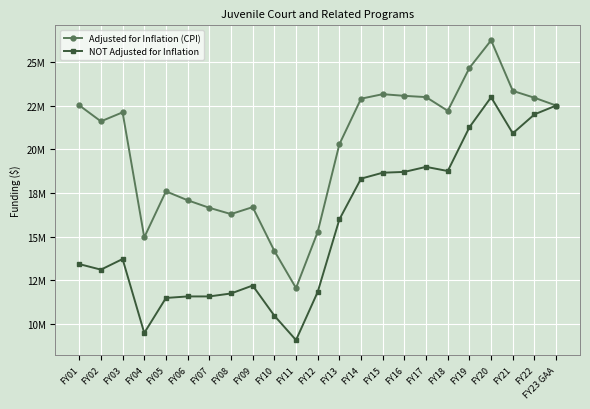

What is the difference between the maximum and minimum values in the Adjusted for Inflation (CPI) series?

14.2